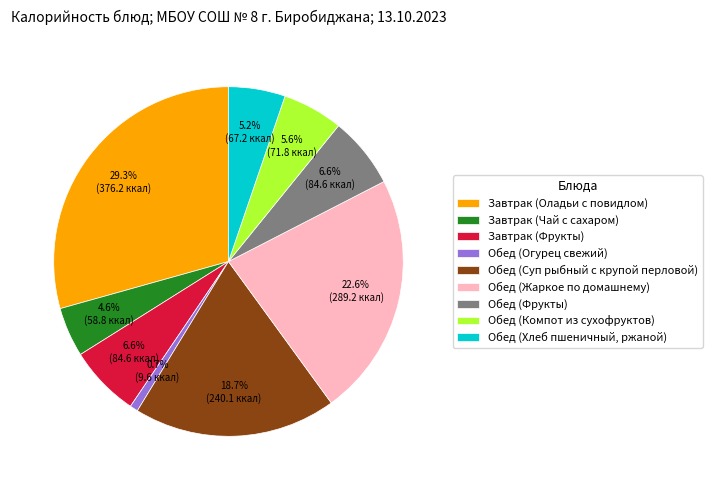

To the nearest percent, what is the average slice percentage?

11%